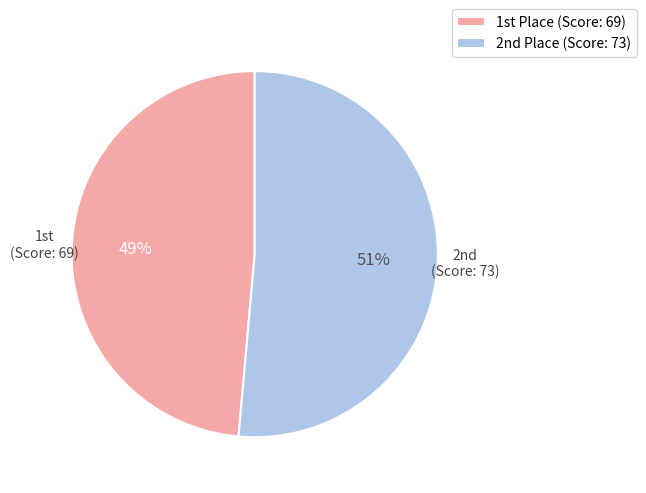

What is the majority slice?

2nd Place (Score: 73)